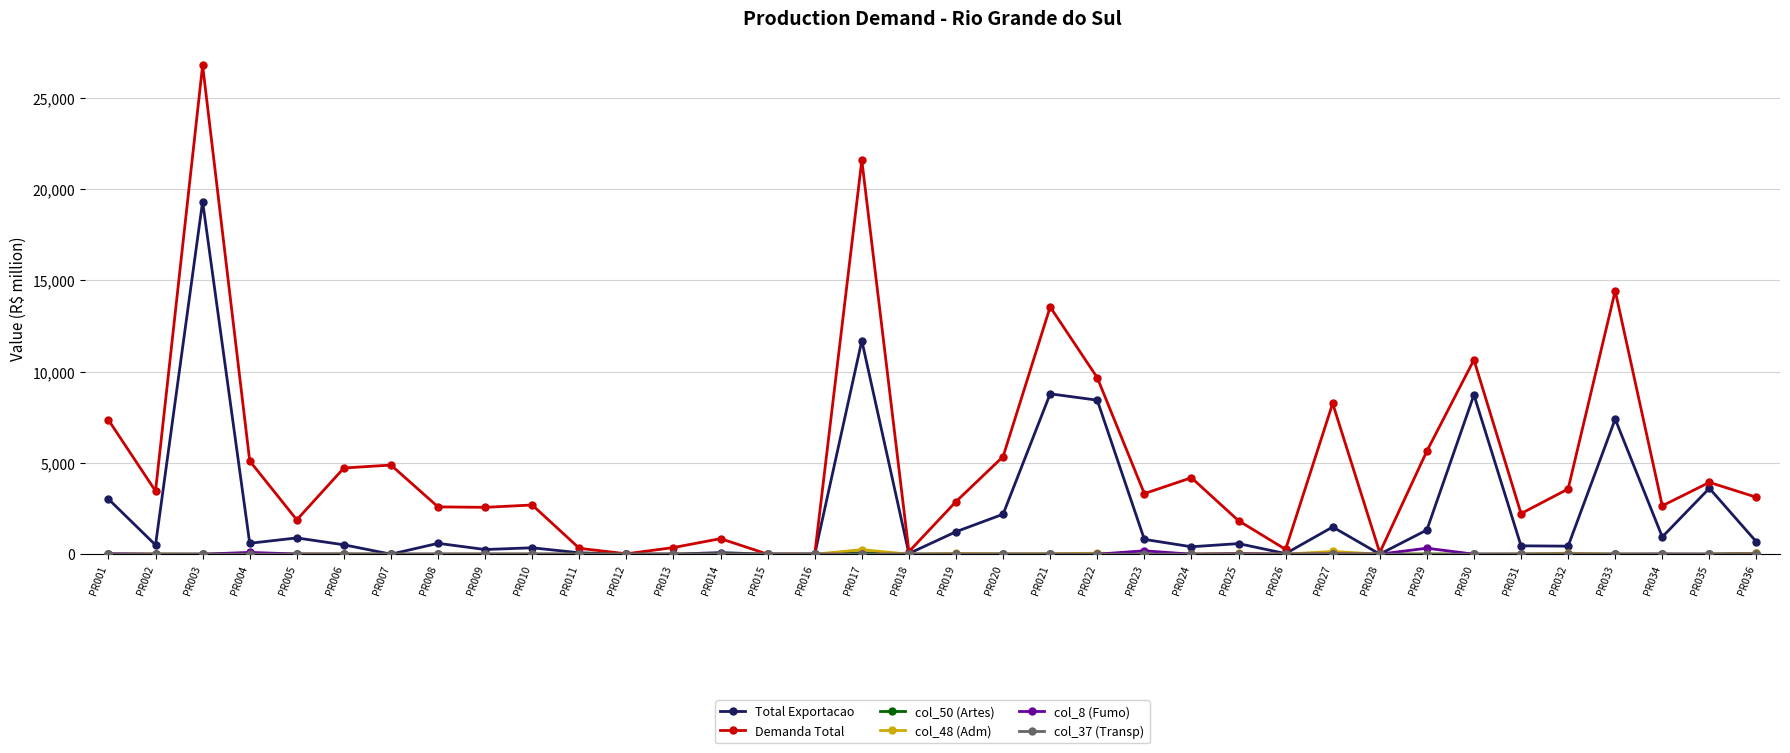

What is the greatest value displayed?

26771.0